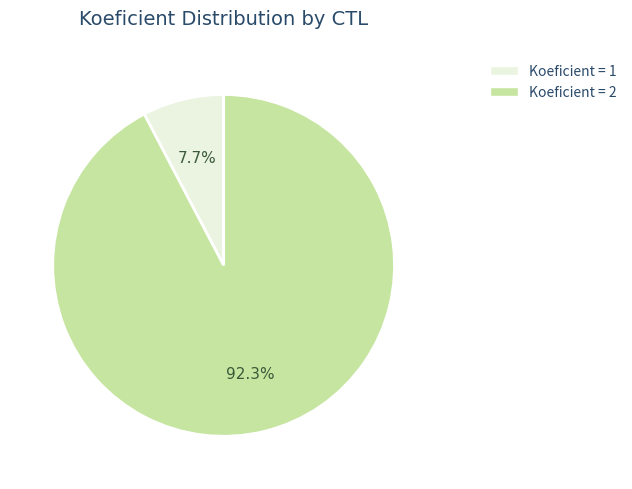

Does any single category account for the majority?

Yes